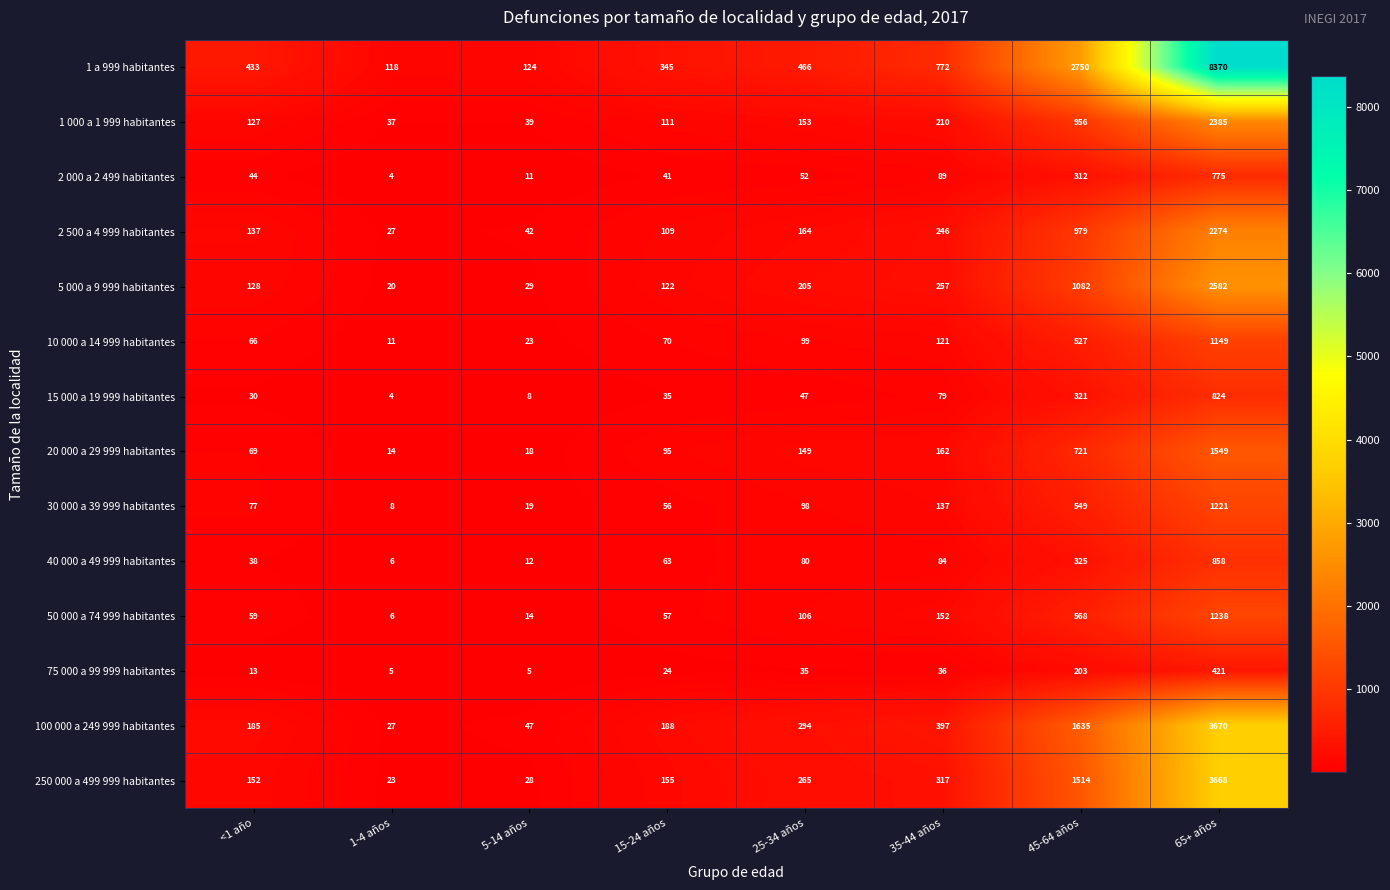

Which category has the lowest value across all series?

1-4 años